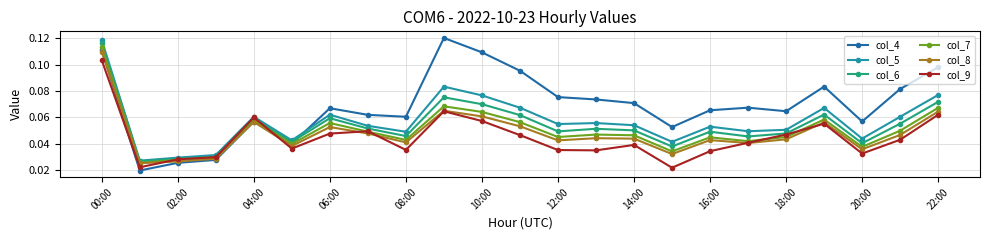

Which series has the widest spread of values?

col_4